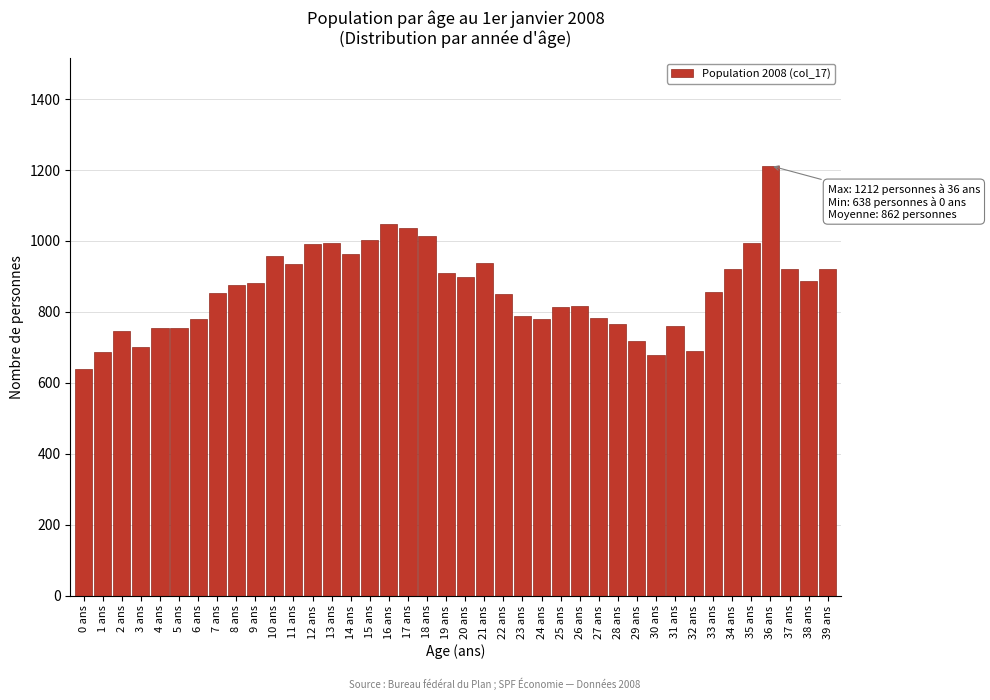

At which category does the chart reach its minimum across all series?

0 ans